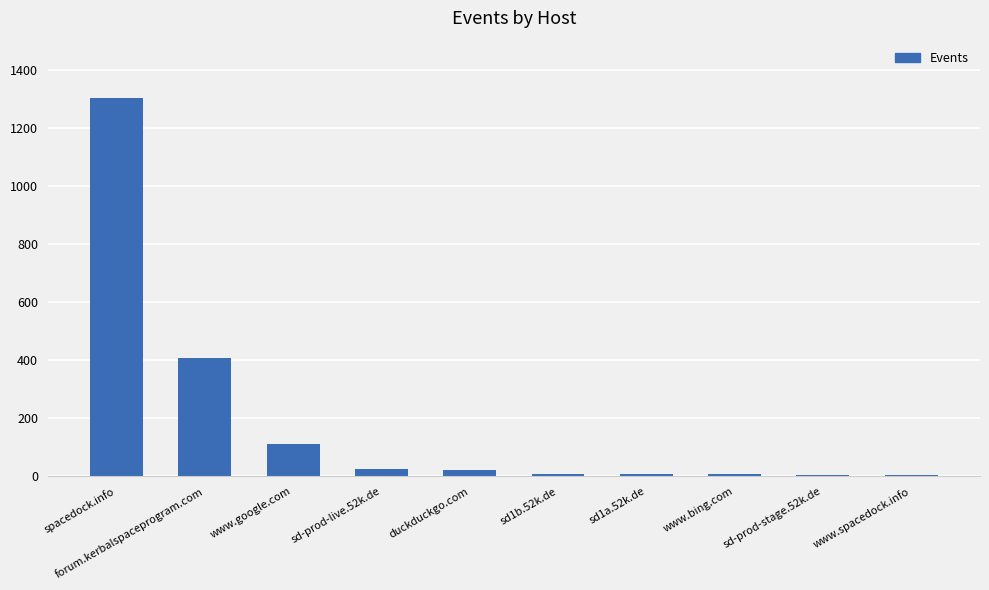

The value at sd-prod-live.52k.de is 26. True or false?

True